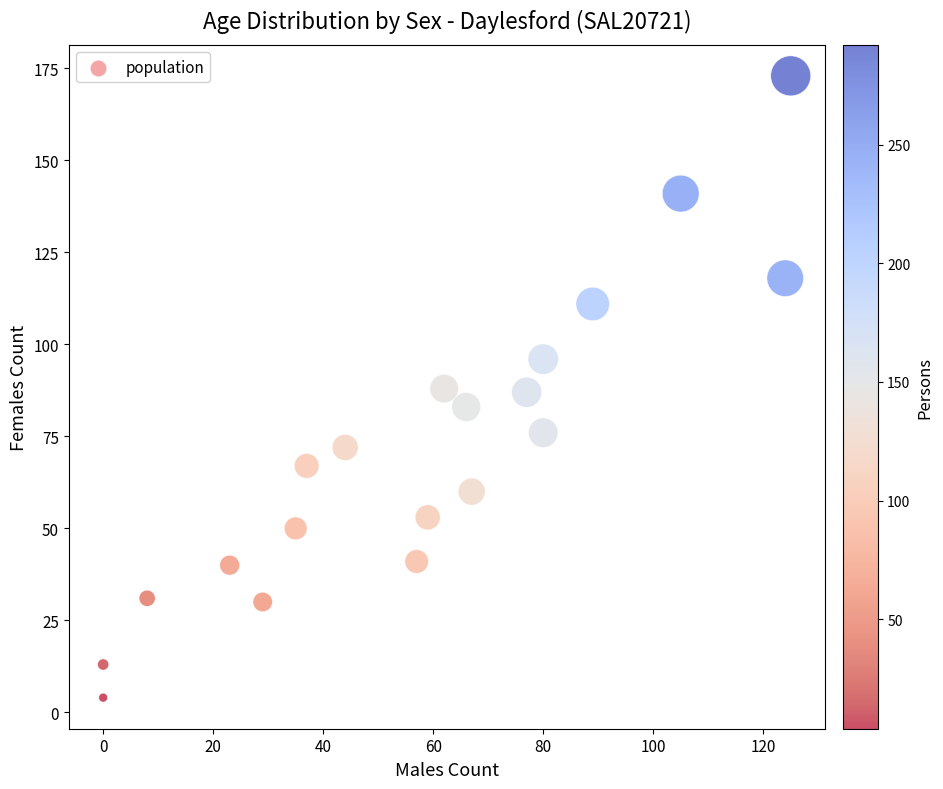

What is the range of X values (max minus min)?

125